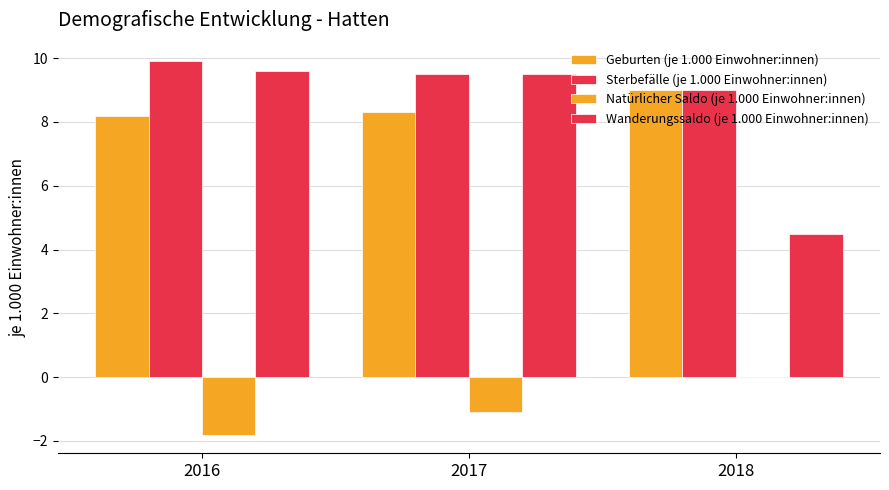

True or false: Sterbefälle (je 1.000 Einwohner:innen) has a value of 12.9 at 2017.

False